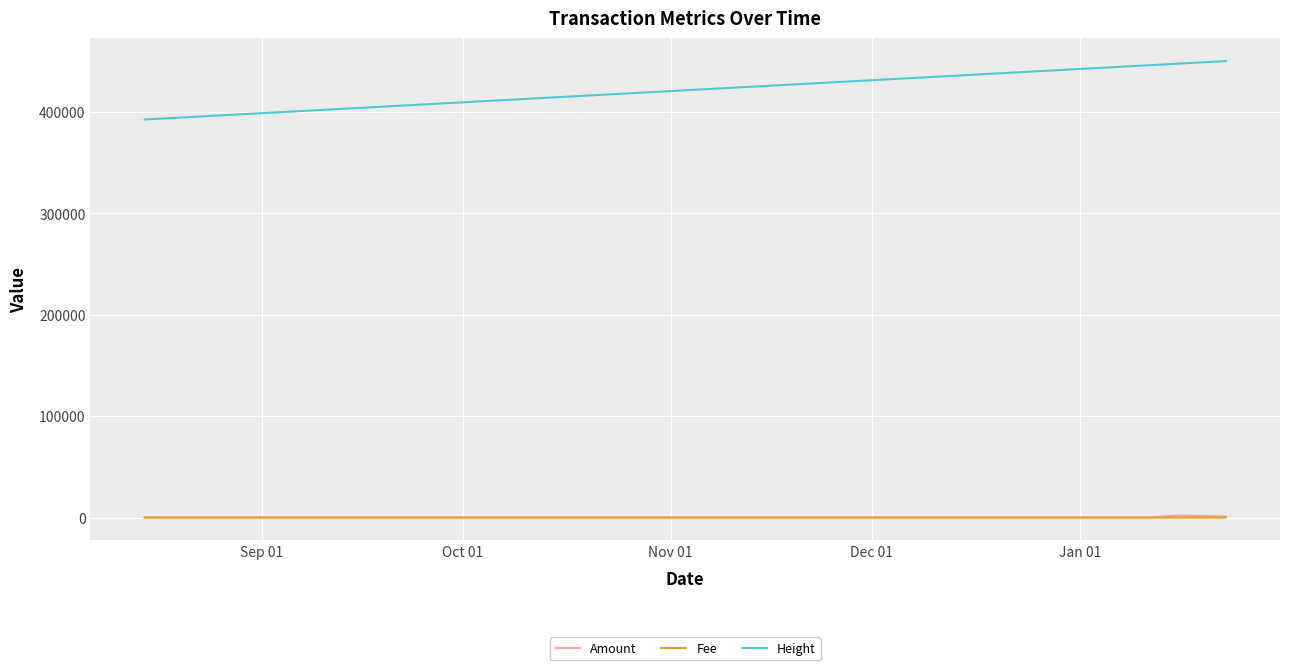

Which series has the largest total across all categories?

Height